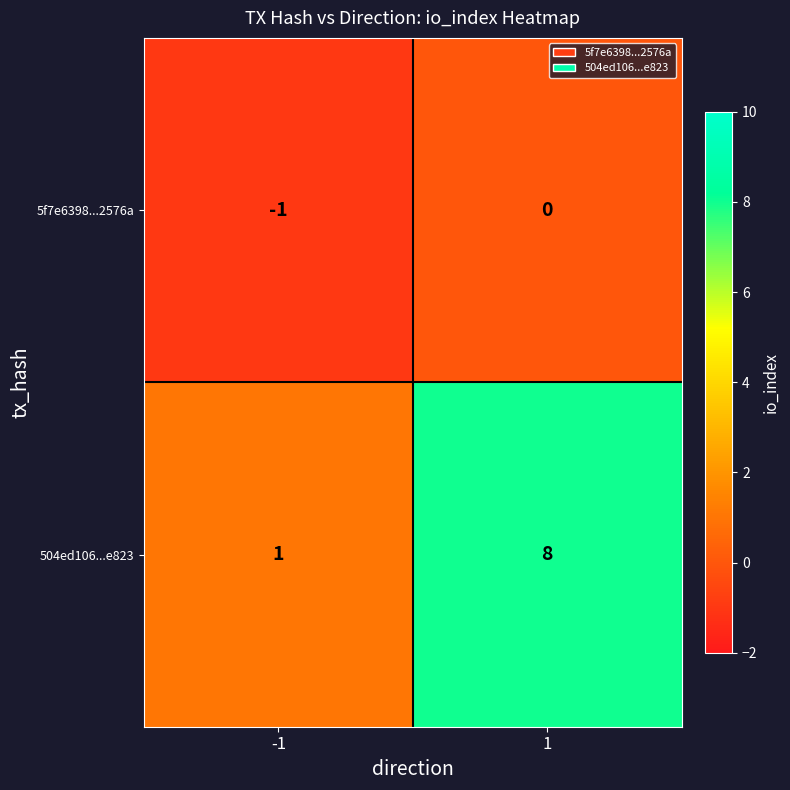

What is the sum of the 504ed106...e823 values at 1 and -1?

9